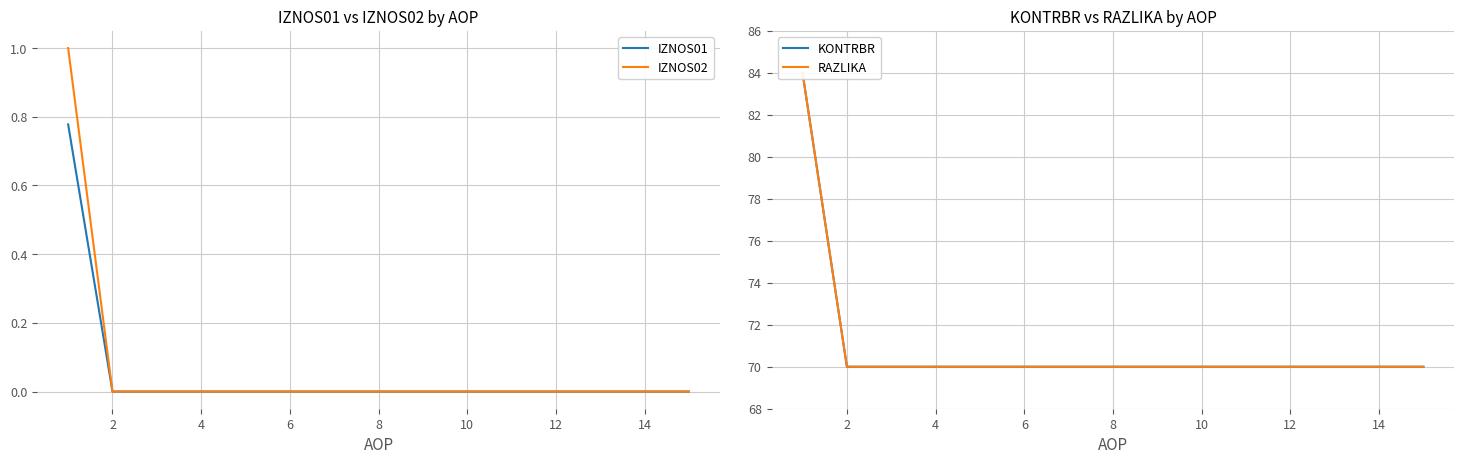

Which series has the widest spread of values?

KONTRBR